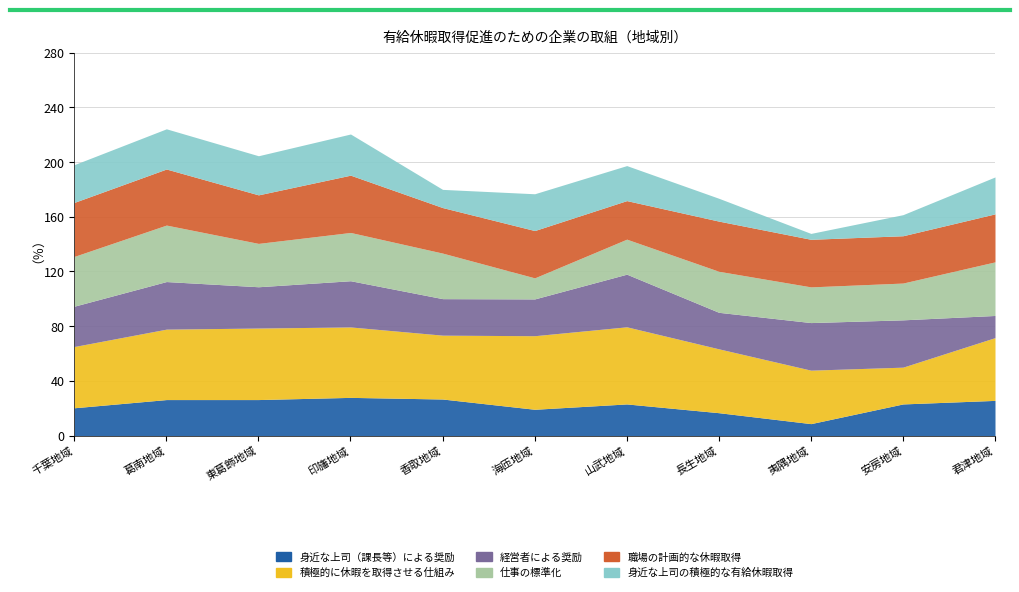

What is the sum of all 職場の計画的な休暇取得 values?

395.2